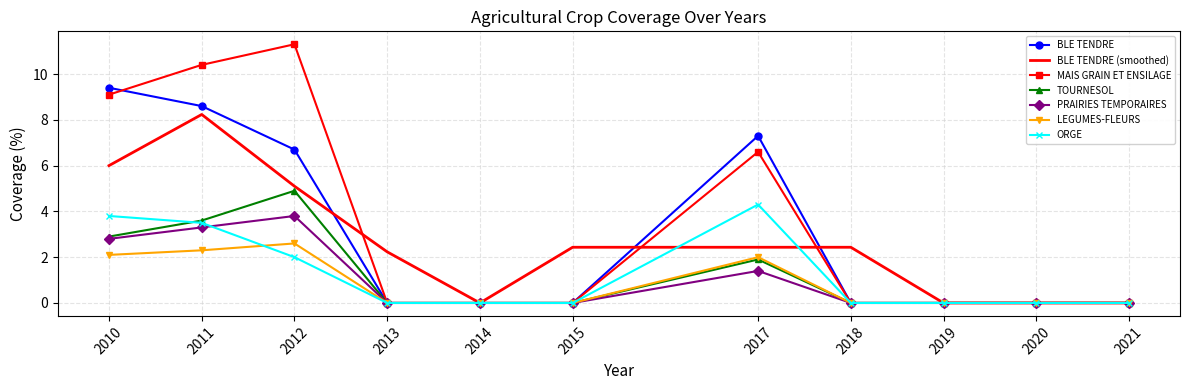

Which series has the widest spread of values?

MAIS GRAIN ET ENSILAGE